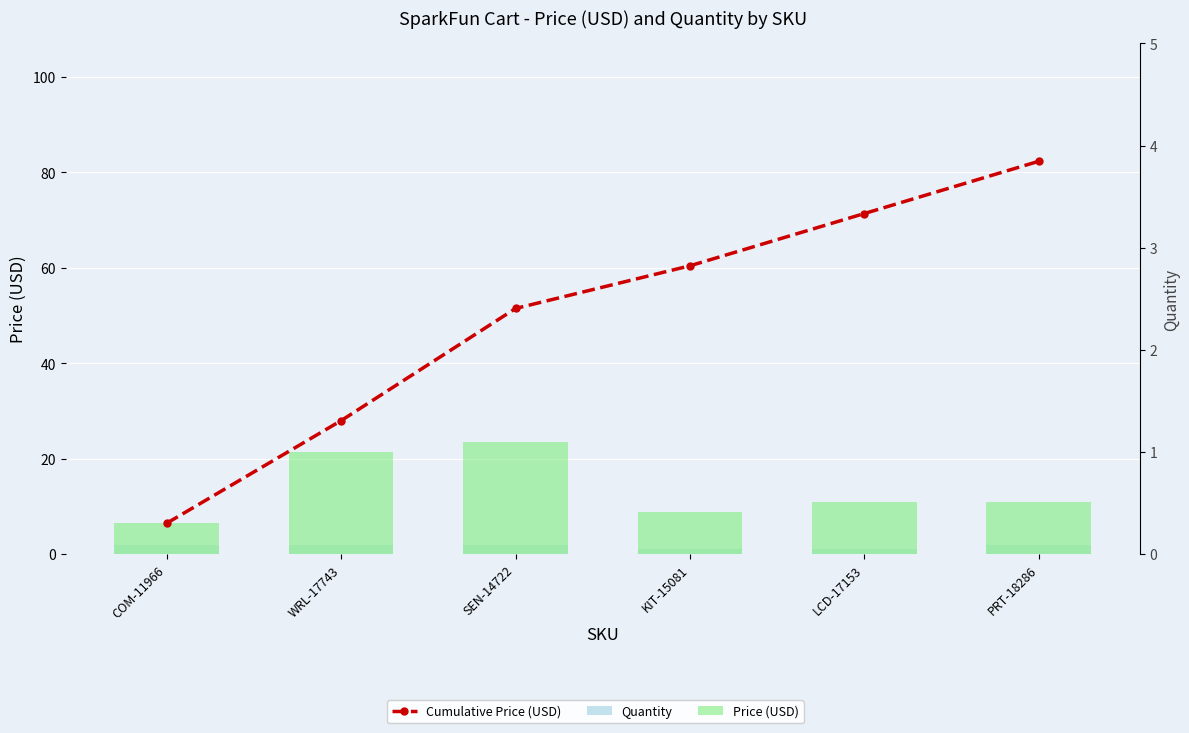

The value of Price (USD) at PRT-18286 is 16.4. True or false?

False